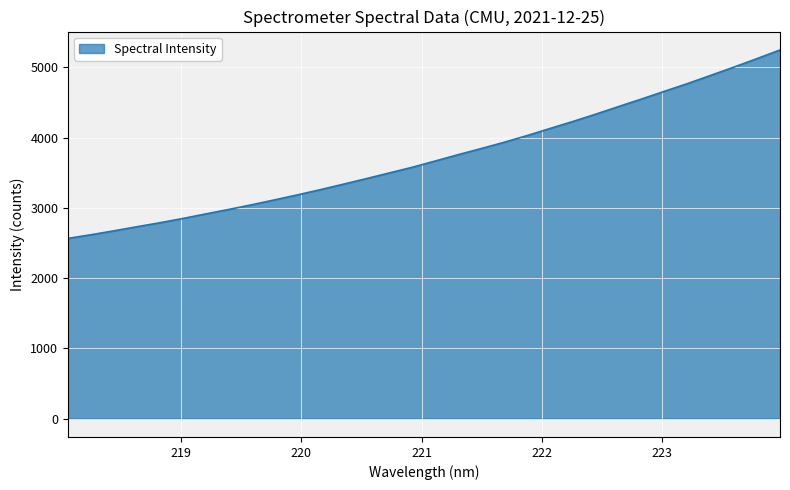

What is the smallest value displayed?

2564.9